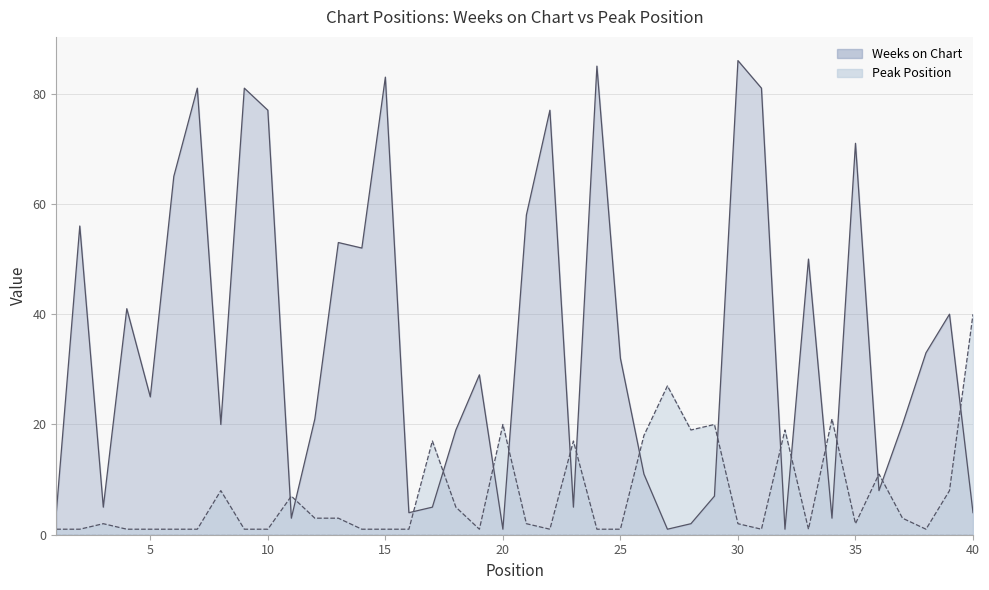

How many interior local peaks does the Weeks on Chart series have?

13